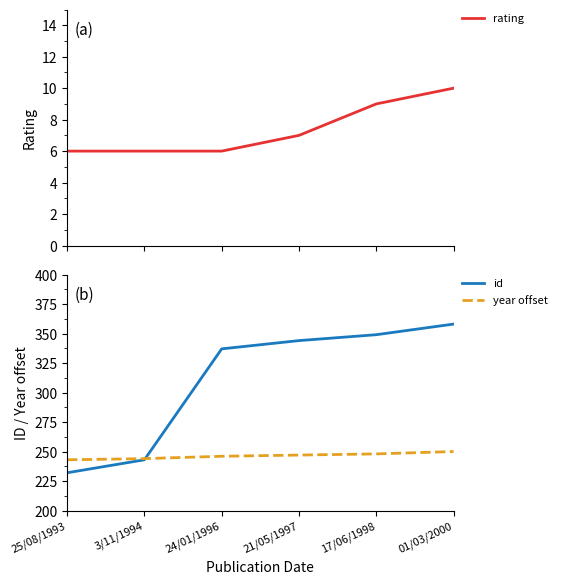

At which label does id first exceed 344?

17/06/1998